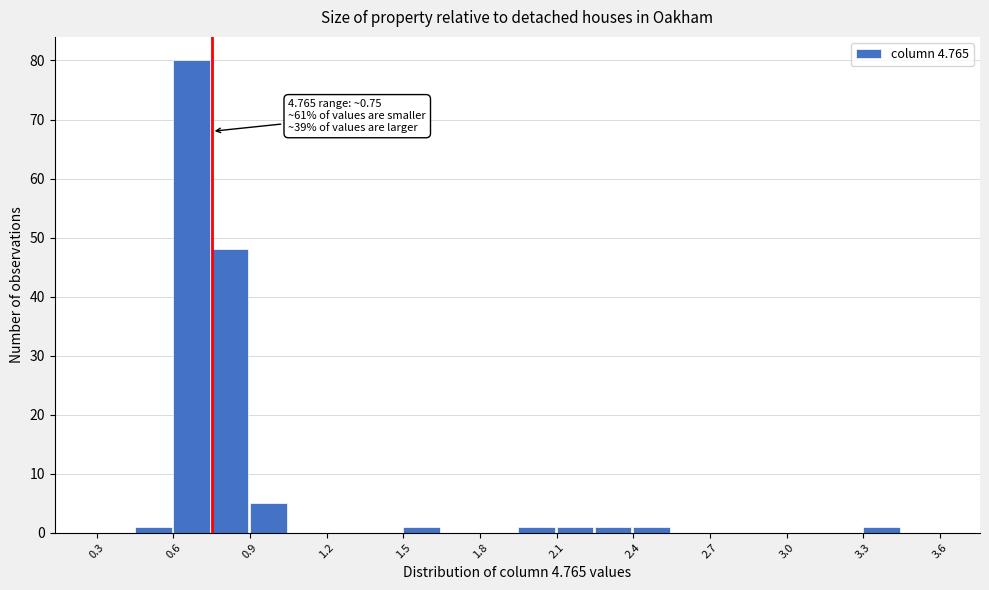

Read against the x-axis, roughly where is the centre of the tallest bar?

0.65